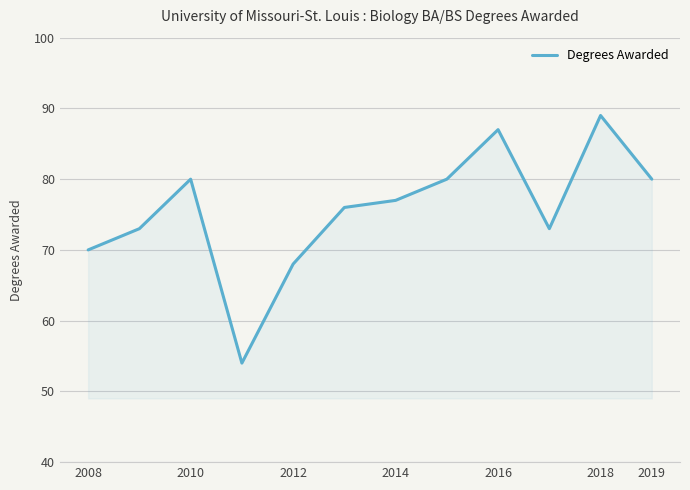

What is the difference between the maximum and minimum values?

35